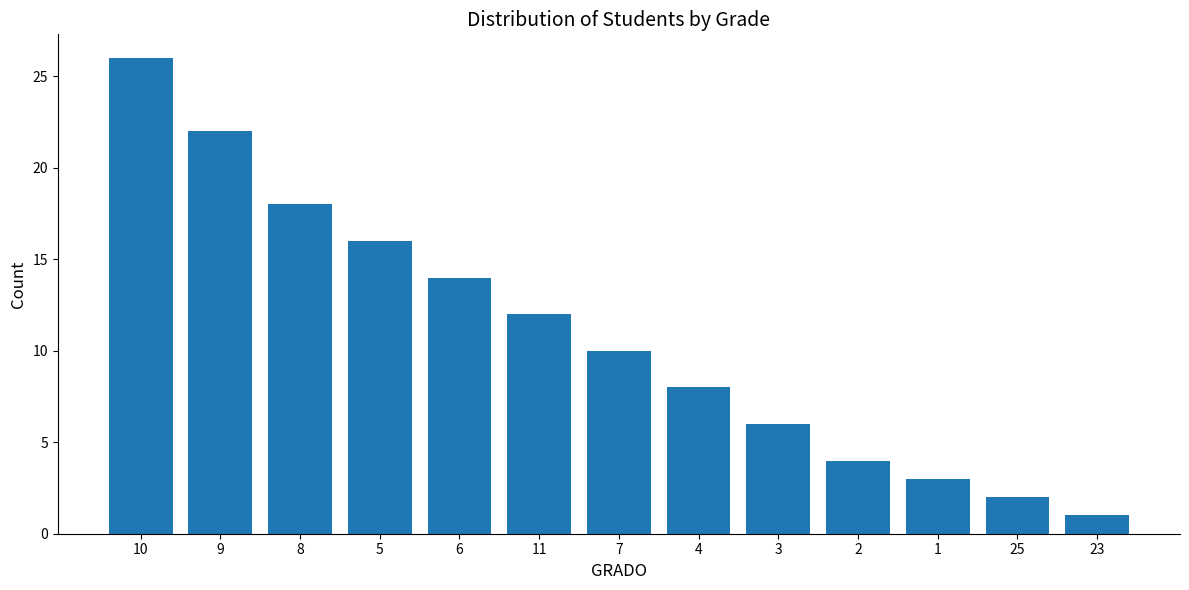

Is it true that the value at 8 is 10?

False